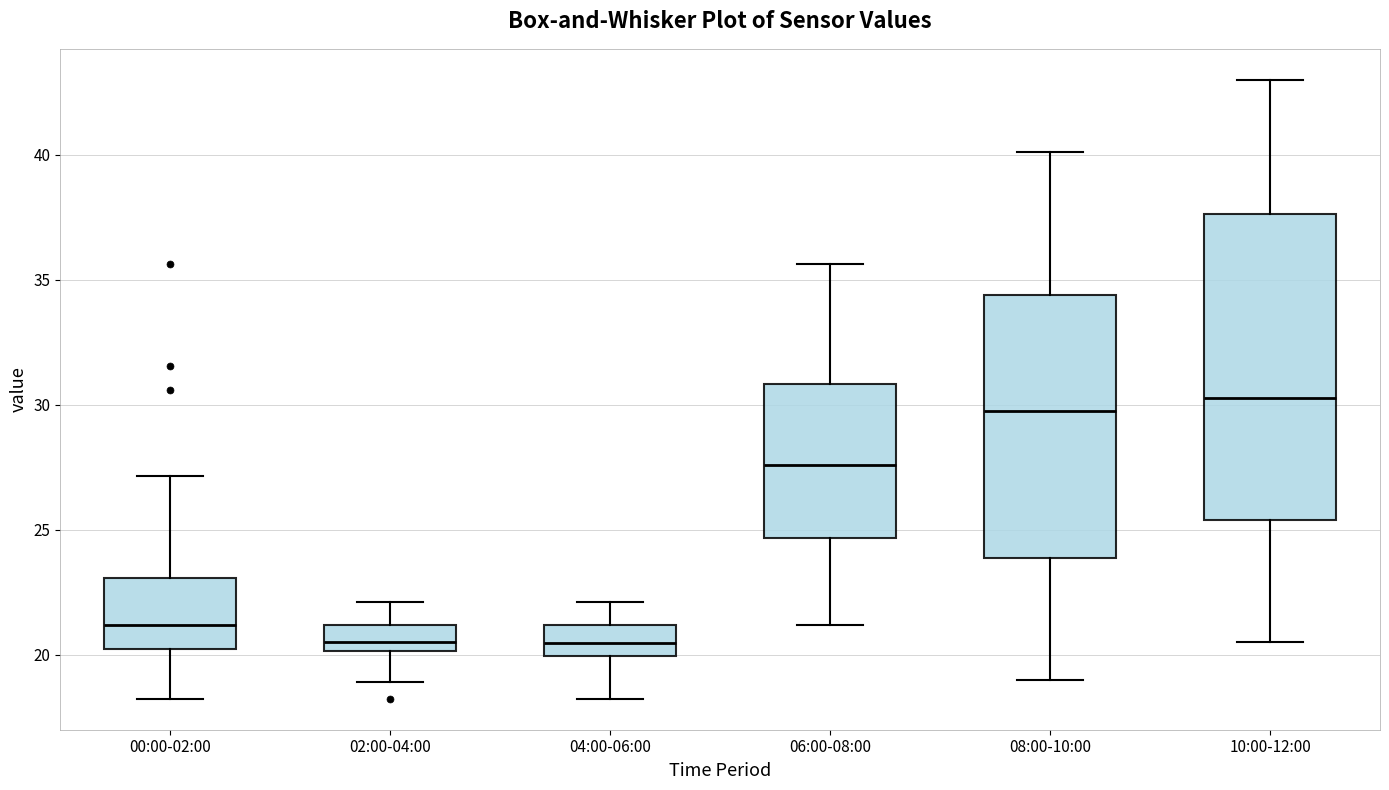

Reading left to right, read every box against the y-axis: the position of its median line, the range the box covers, and the ends of its whiskers. The values are not printed on the chart, so give them approximately, as read against the axis.

00:00-02:00: median 21.0, box 20.0 to 23.0, whiskers 18.0 to 27.0
02:00-04:00: median 20.5, box 20.0 to 21.0, whiskers 19.0 to 22.0
04:00-06:00: median 20.5, box 20.0 to 21.0, whiskers 18.0 to 22.0
06:00-08:00: median 27.5, box 24.5 to 31.0, whiskers 21.0 to 35.5
08:00-10:00: median 30.0, box 24.0 to 34.5, whiskers 19.0 to 40.0
10:00-12:00: median 30.5, box 25.5 to 37.5, whiskers 20.5 to 43.0